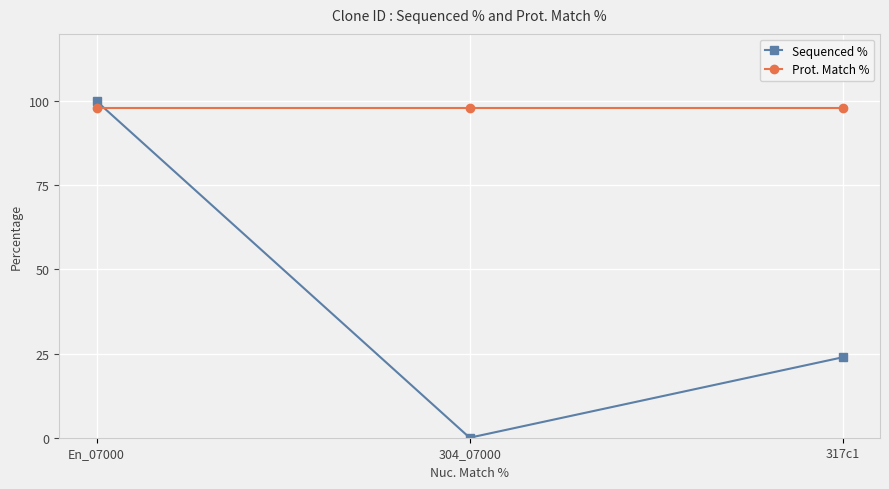

Where is Sequenced % nearest to the value 50?

317c1